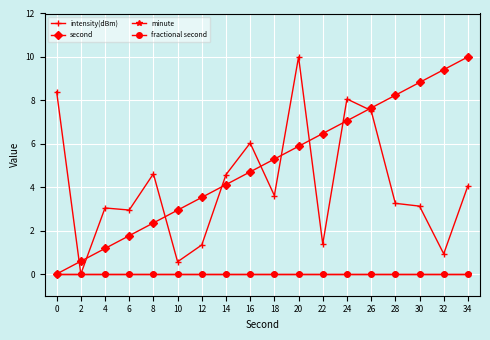

Does the chart have visible grid lines?

Yes